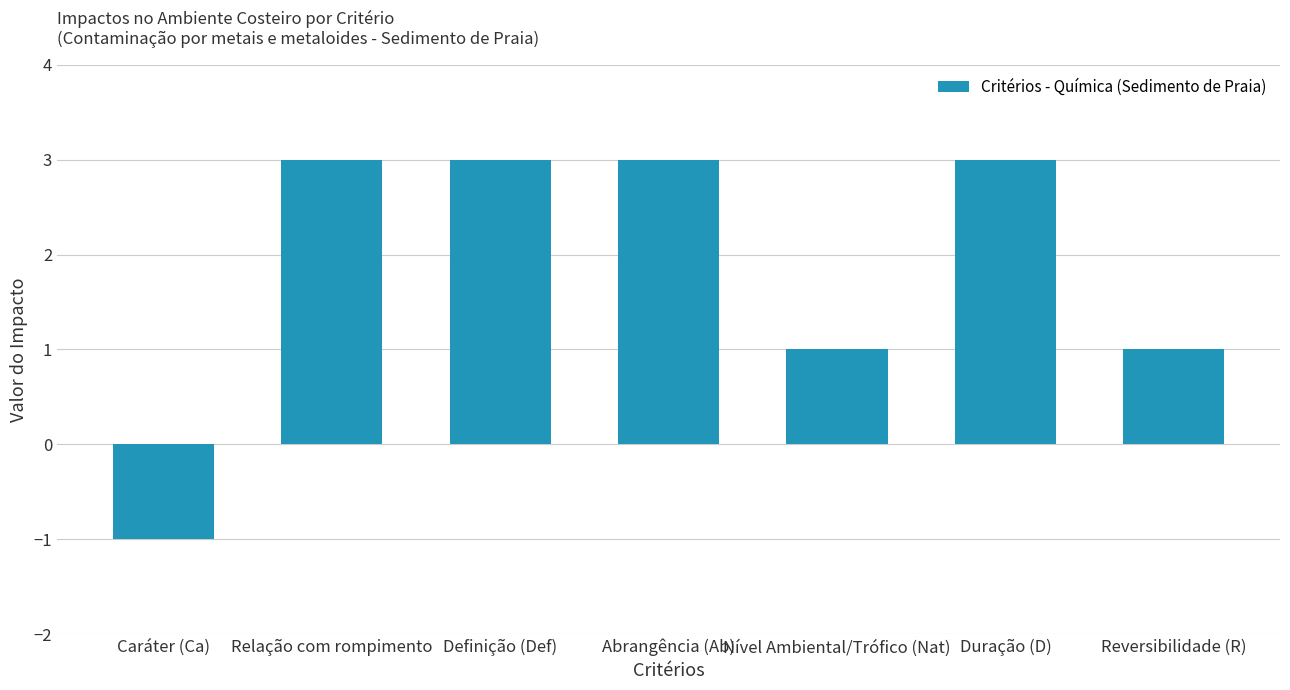

Reading right to left, transcribe all the data shown in this chart.

1	3	1	3	3	3	-1